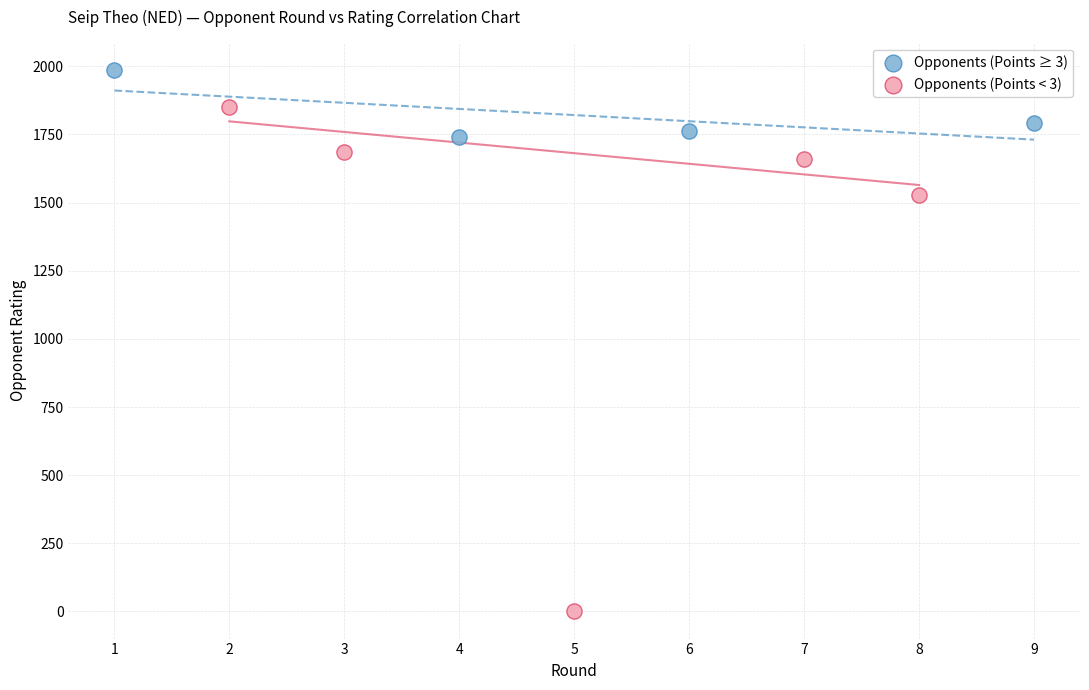

Which series contains the lowest Y value?

Opponents (Points < 3)